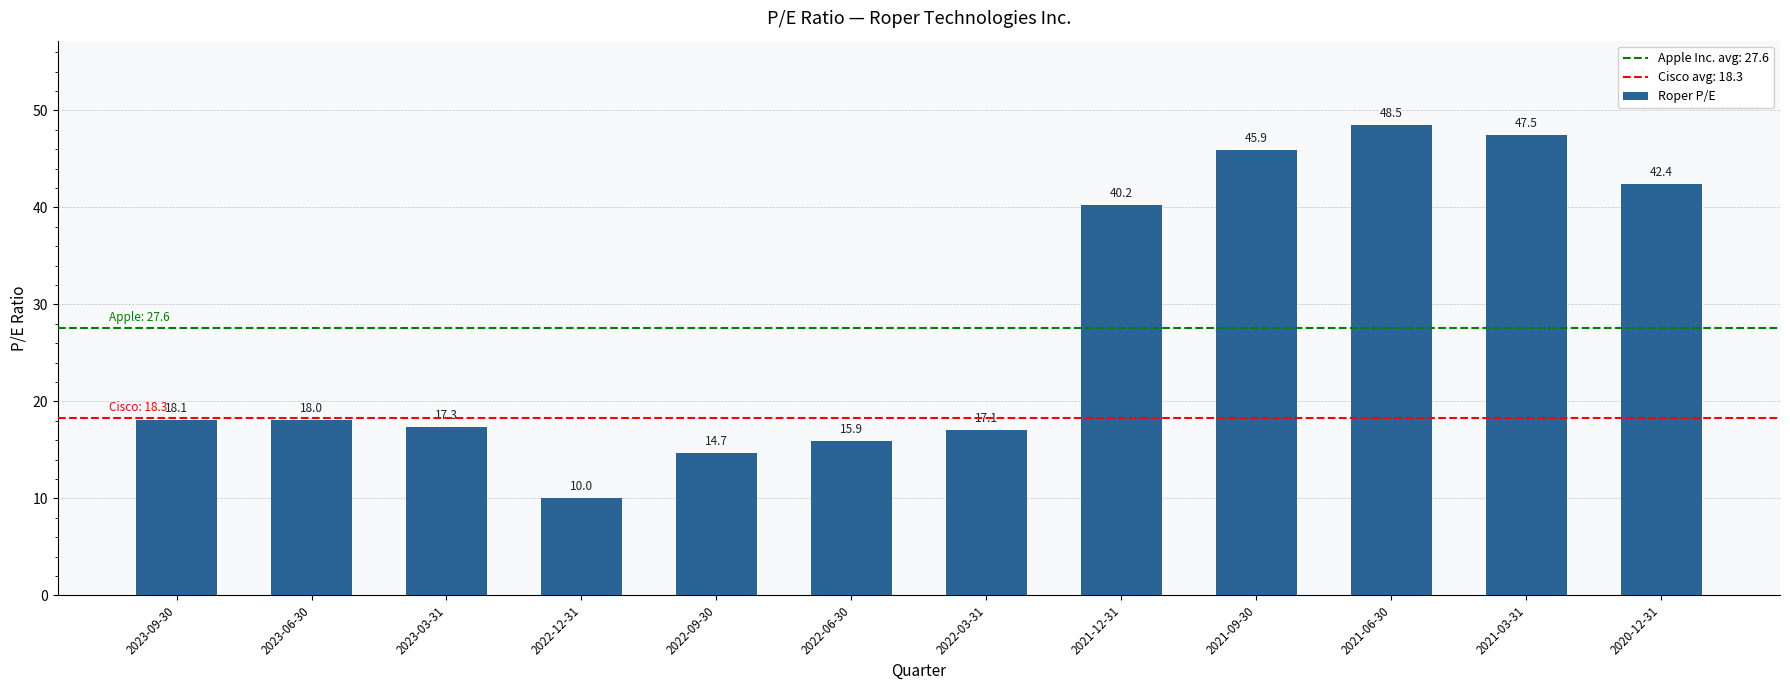

Between 2021-06-30 and 2021-12-31, which is larger?

2021-06-30